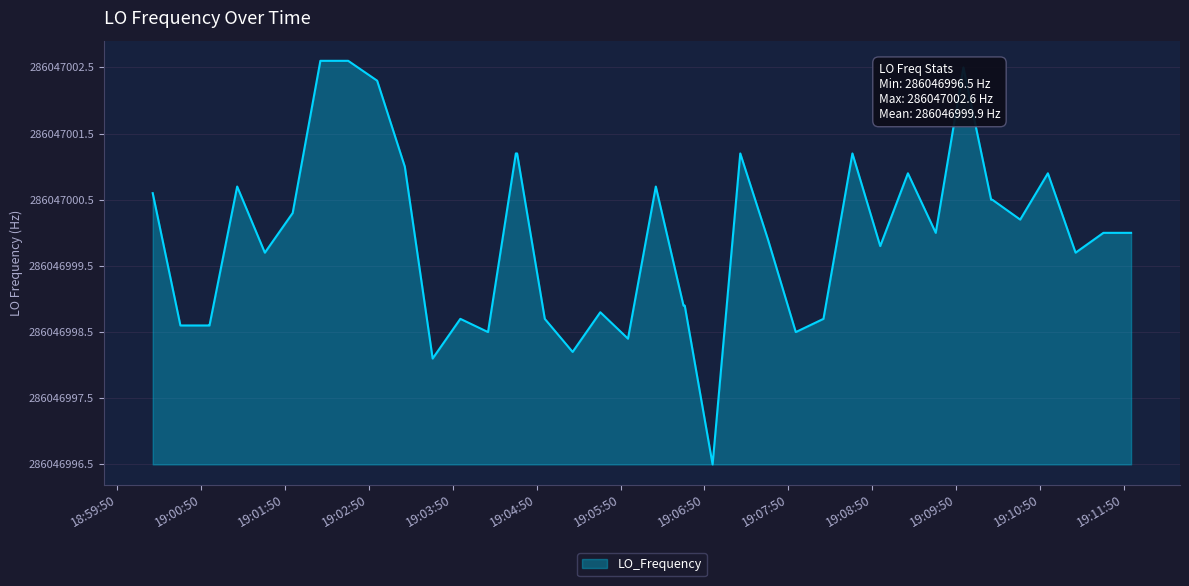

Does the chart display data point markers on the line(s)?

No